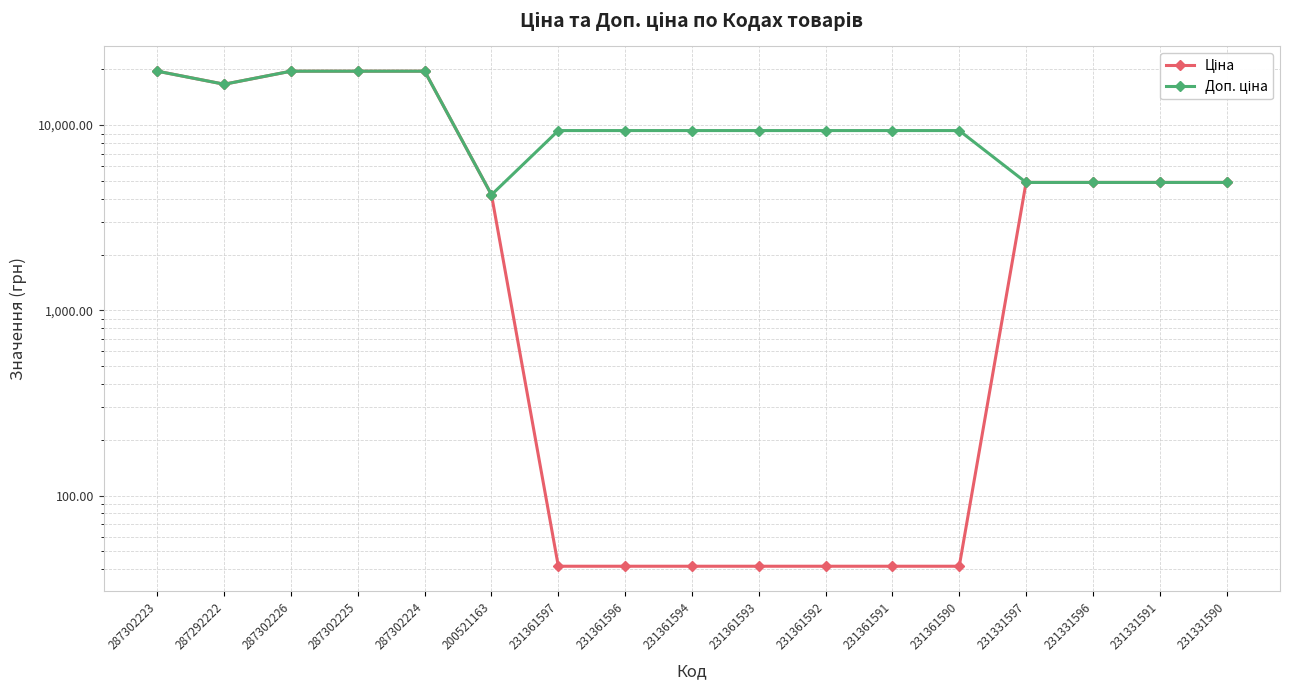

What are all the series names shown in the legend?

Ціна, Доп. ціна